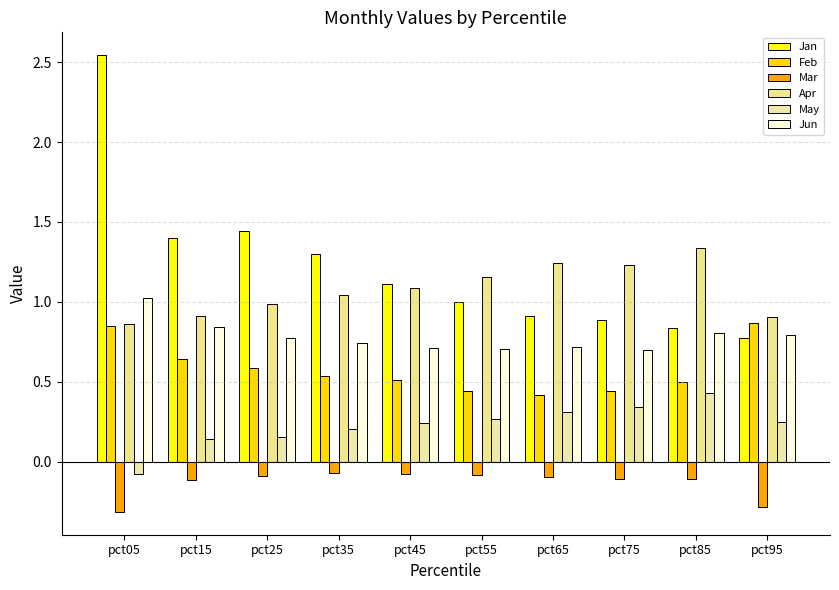

Is the value of Apr at pct15 greater than the value of Feb at pct45?

Yes